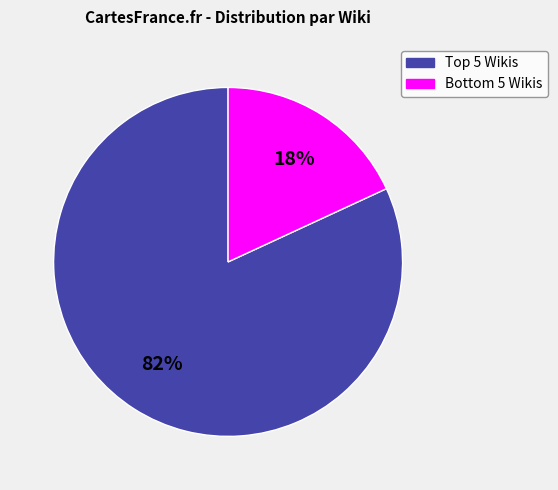

Is there any slice that represents more than half of the pie?

Yes